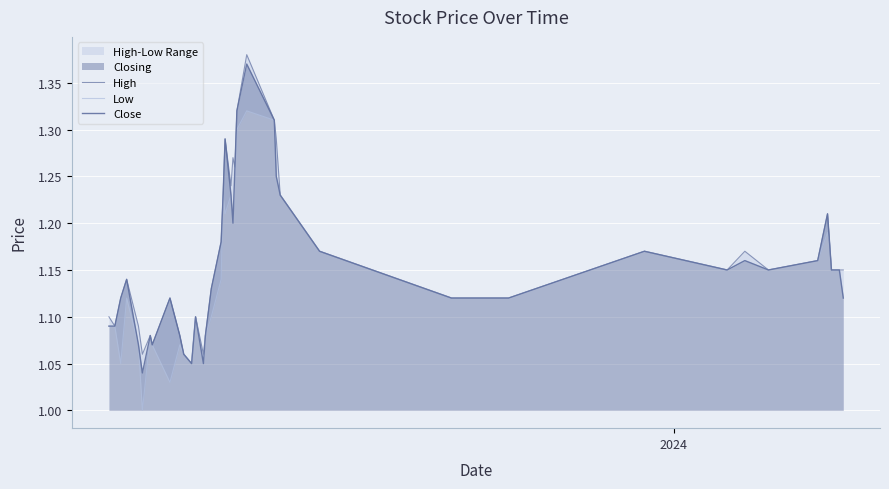

How many High values are between 1 and 2?

40